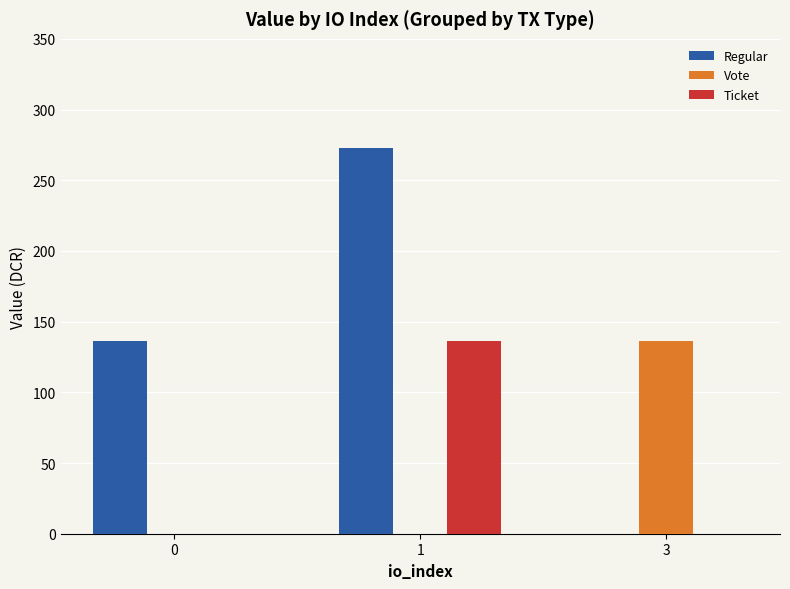

Which category has the highest value in the Ticket series?

1